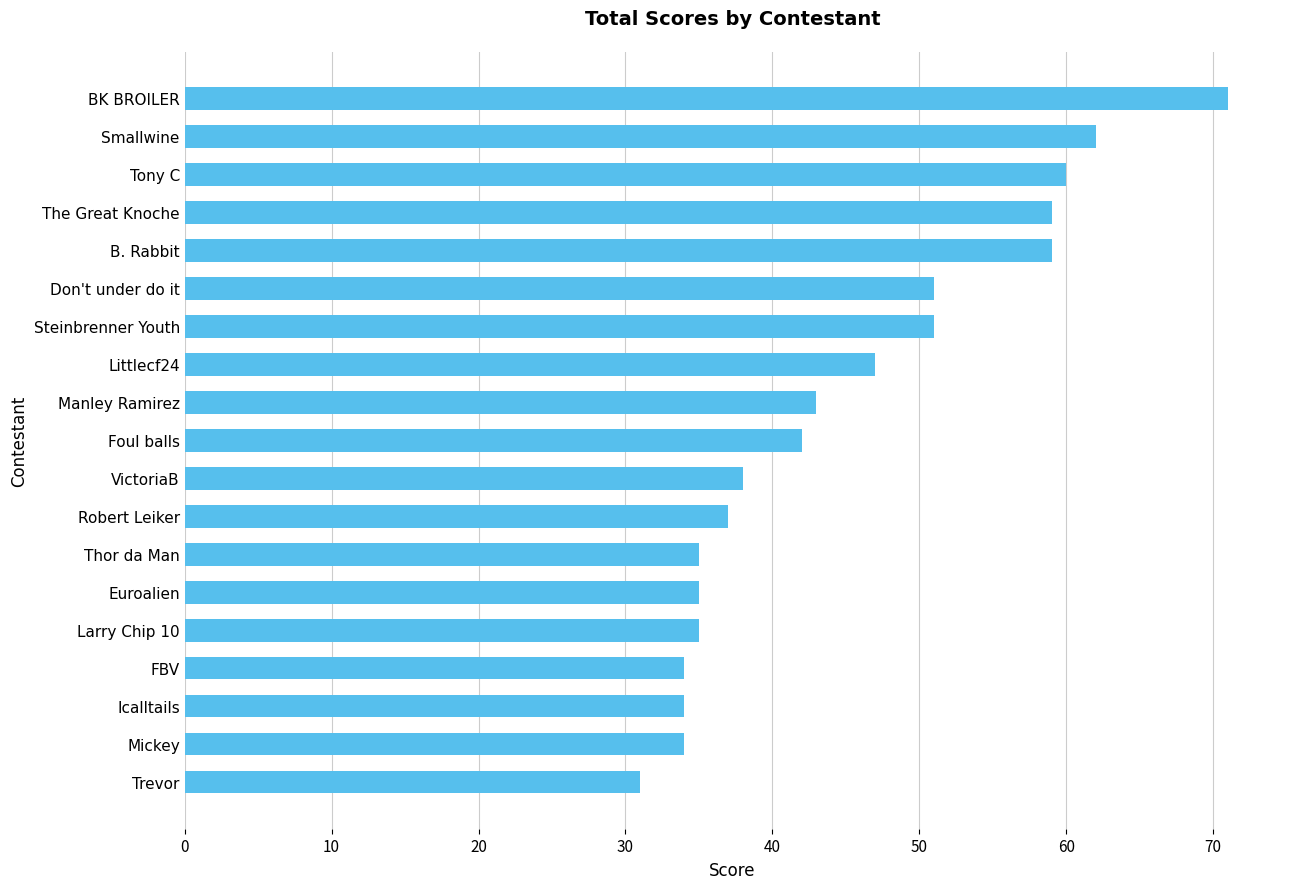

What value does the data have at Trevor, to the nearest 10?

30